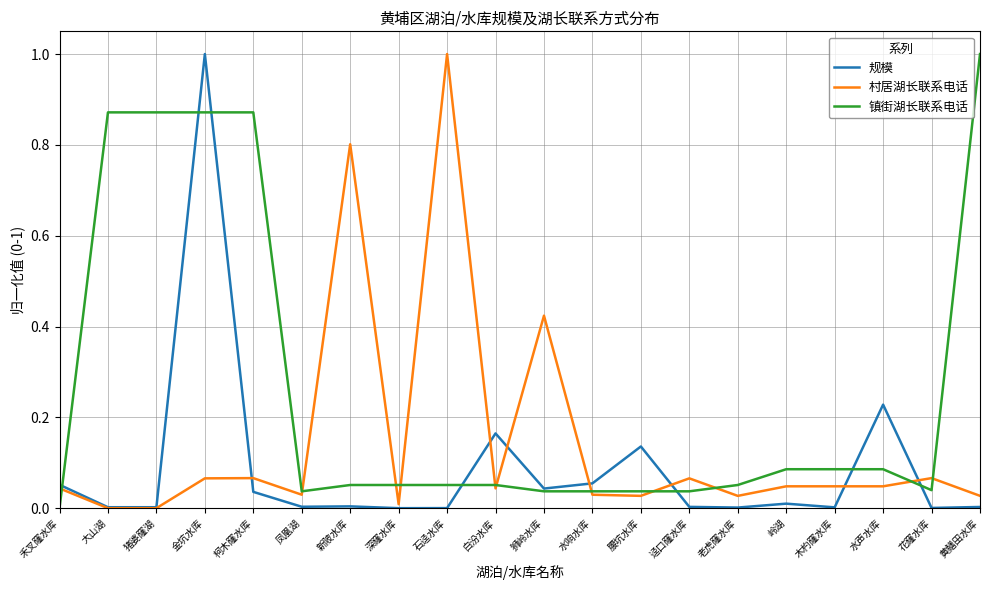

At which category is the sum across all series the highest?

金坑水库